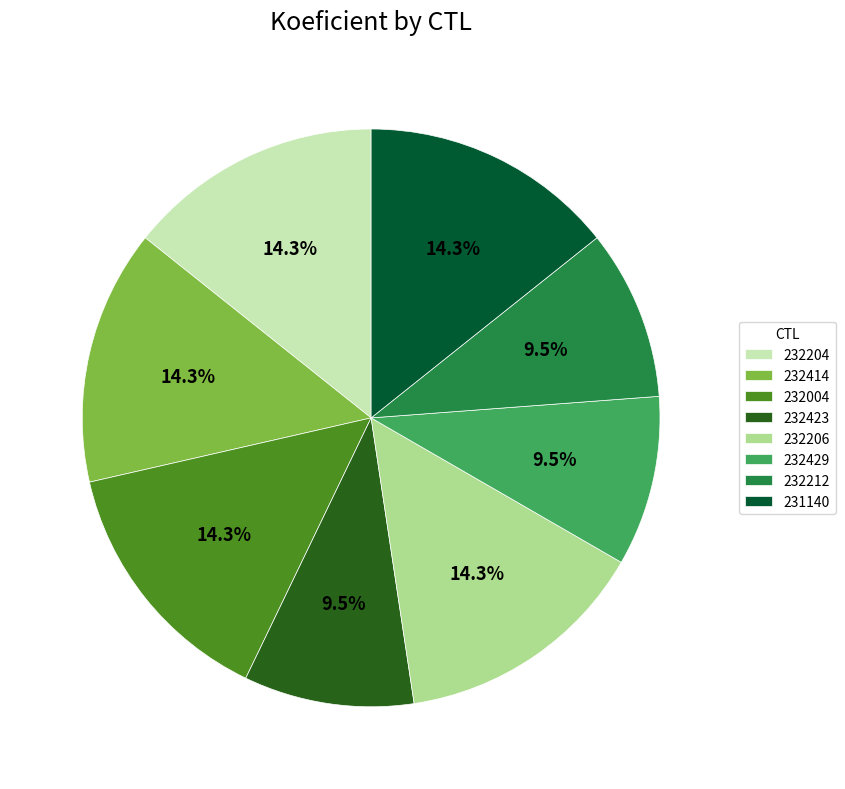

Is it true that 232206 is 25% of the pie?

False